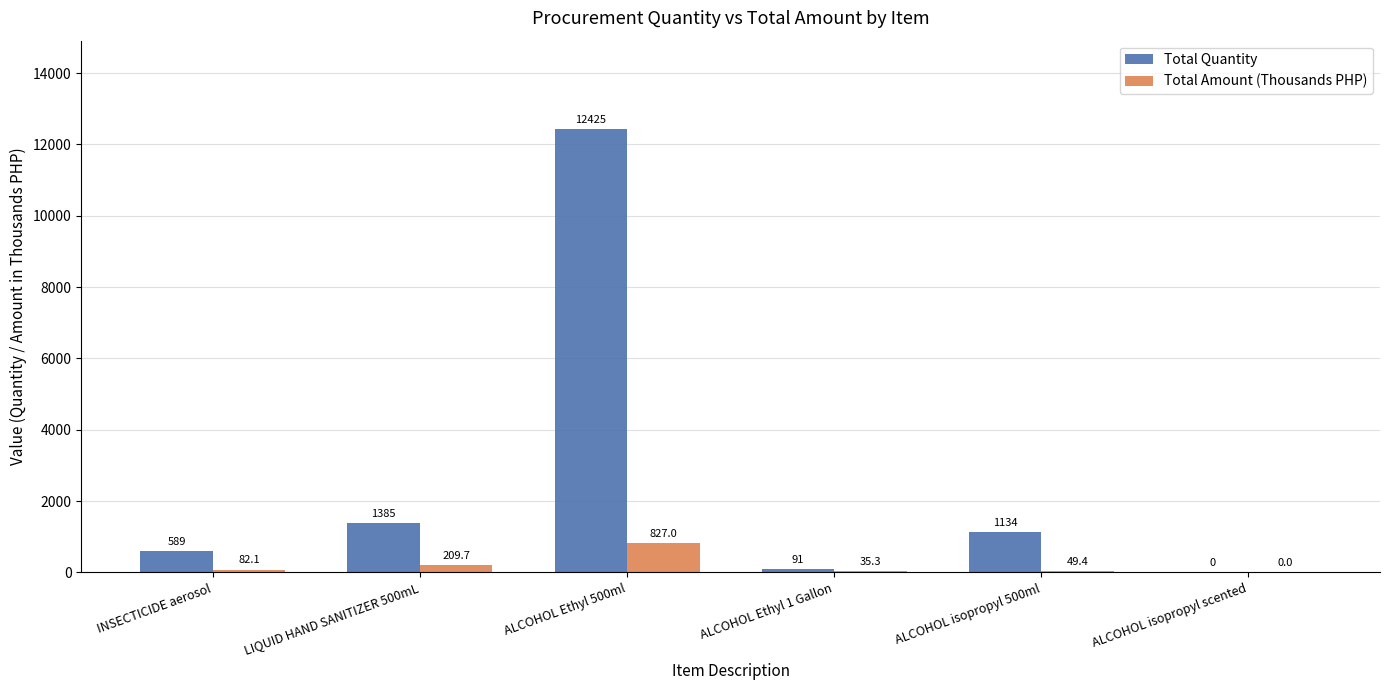

Reading right to left, transcribe all the data shown in this chart.

Total Quantity: ALCOHOL isopropyl scented=0.0	ALCOHOL isopropyl 500ml=1134.0	ALCOHOL Ethyl 1 Gallon=91.0	ALCOHOL Ethyl 500ml=12425.0	LIQUID HAND SANITIZER 500mL=1385.0	INSECTICIDE aerosol=589.0
Total Amount (Thousands PHP): ALCOHOL isopropyl scented=0.0	ALCOHOL isopropyl 500ml=49.4	ALCOHOL Ethyl 1 Gallon=35.3	ALCOHOL Ethyl 500ml=827.0	LIQUID HAND SANITIZER 500mL=209.7	INSECTICIDE aerosol=82.1